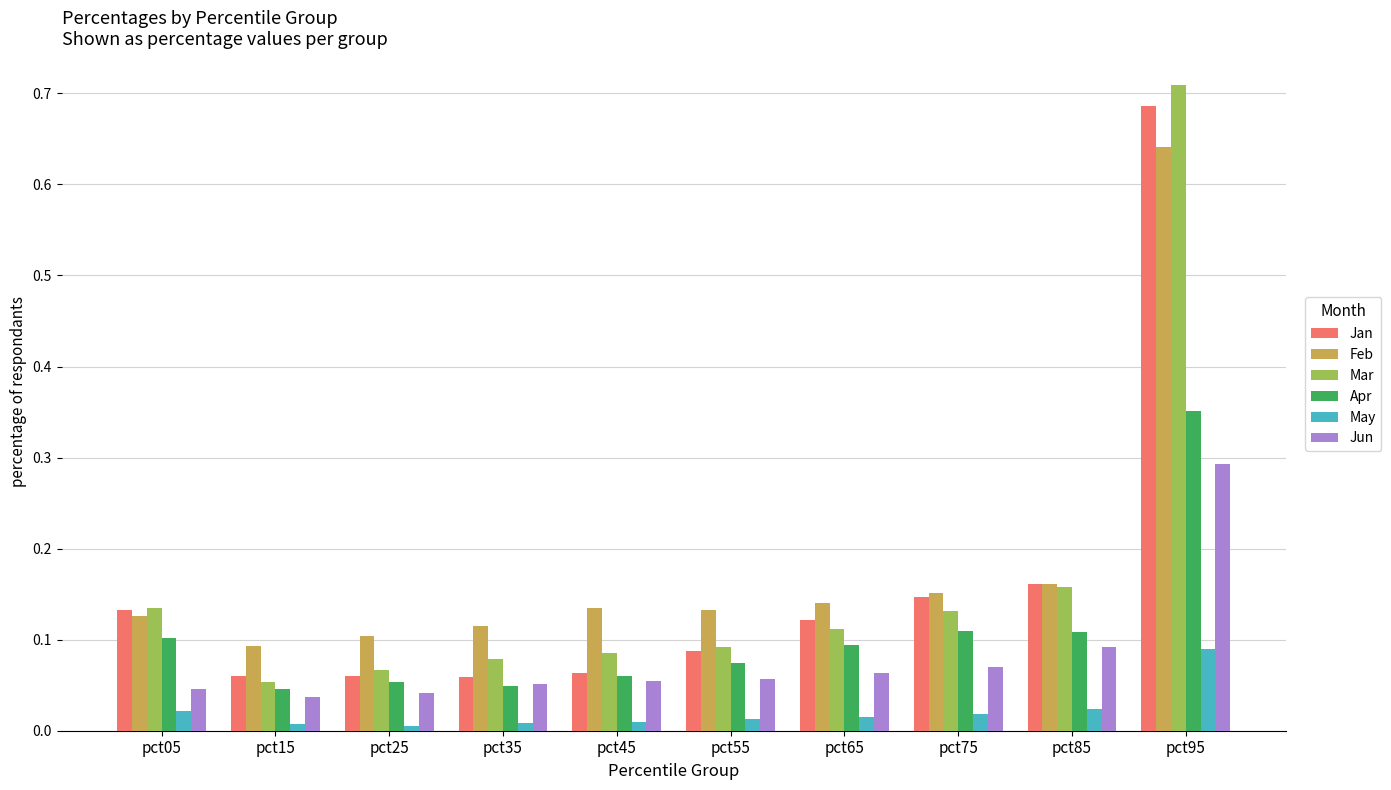

At which category does the chart reach its peak across all series?

pct95